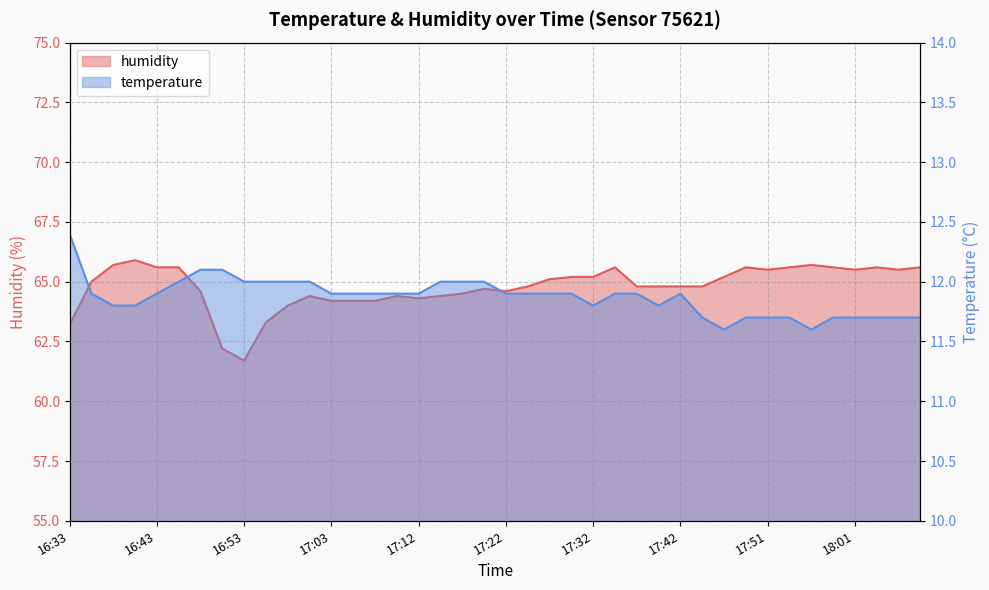

Rank the series at 17:34 from lowest to highest value.

temperature, humidity